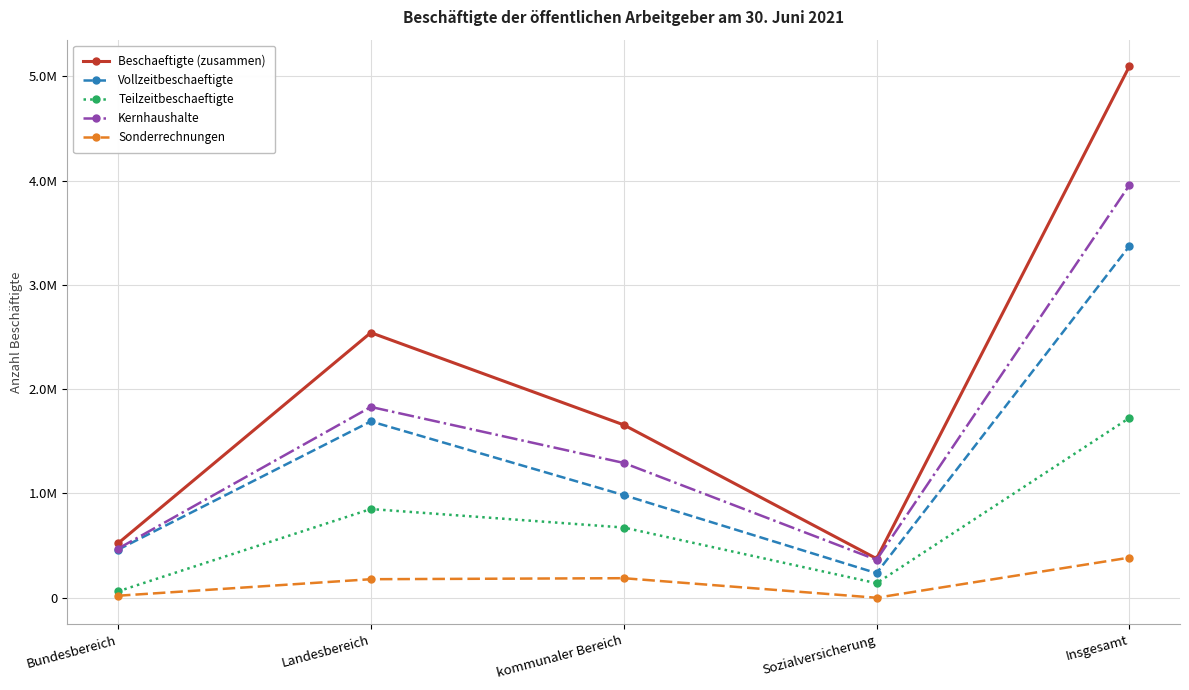

Is the value of Vollzeitbeschaeftigte at Bundesbereich greater than the value of Sonderrechnungen at Landesbereich?

Yes